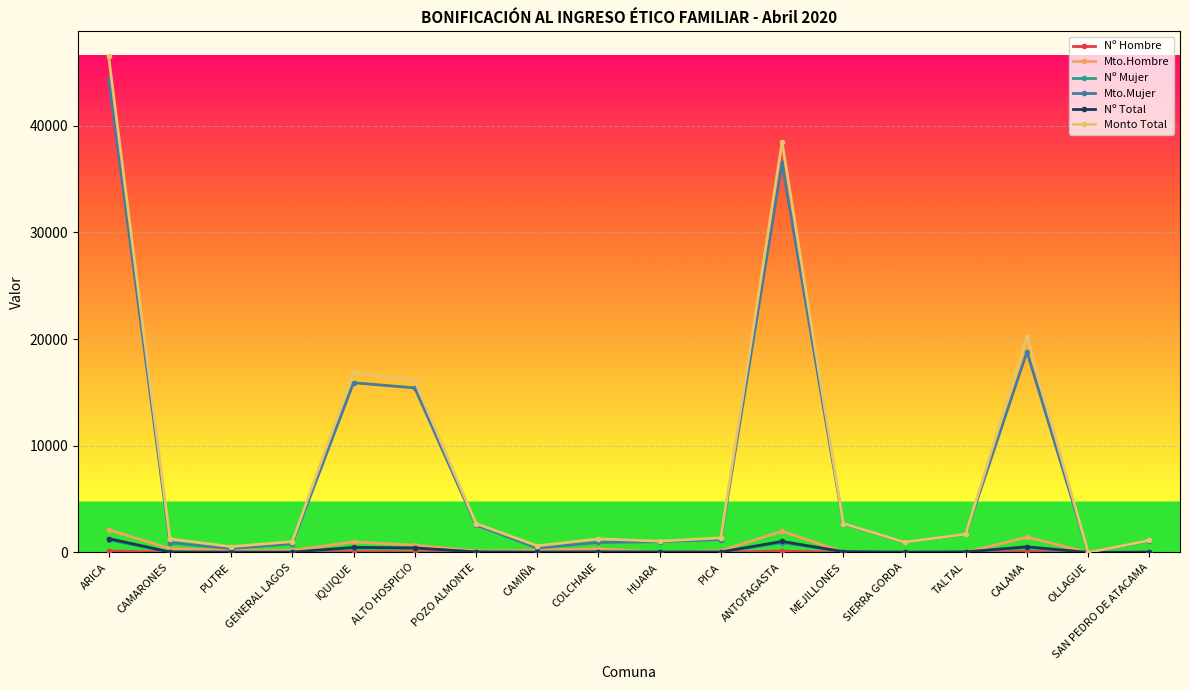

At which category does Nº Hombre reach its first local valley?

CAMARONES